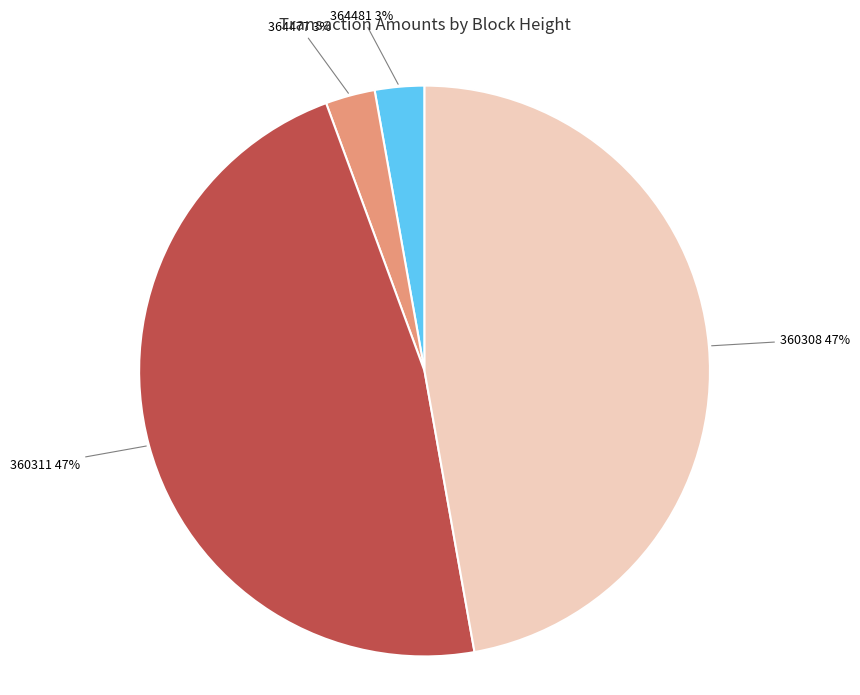

Is there any slice that represents more than half of the pie?

No